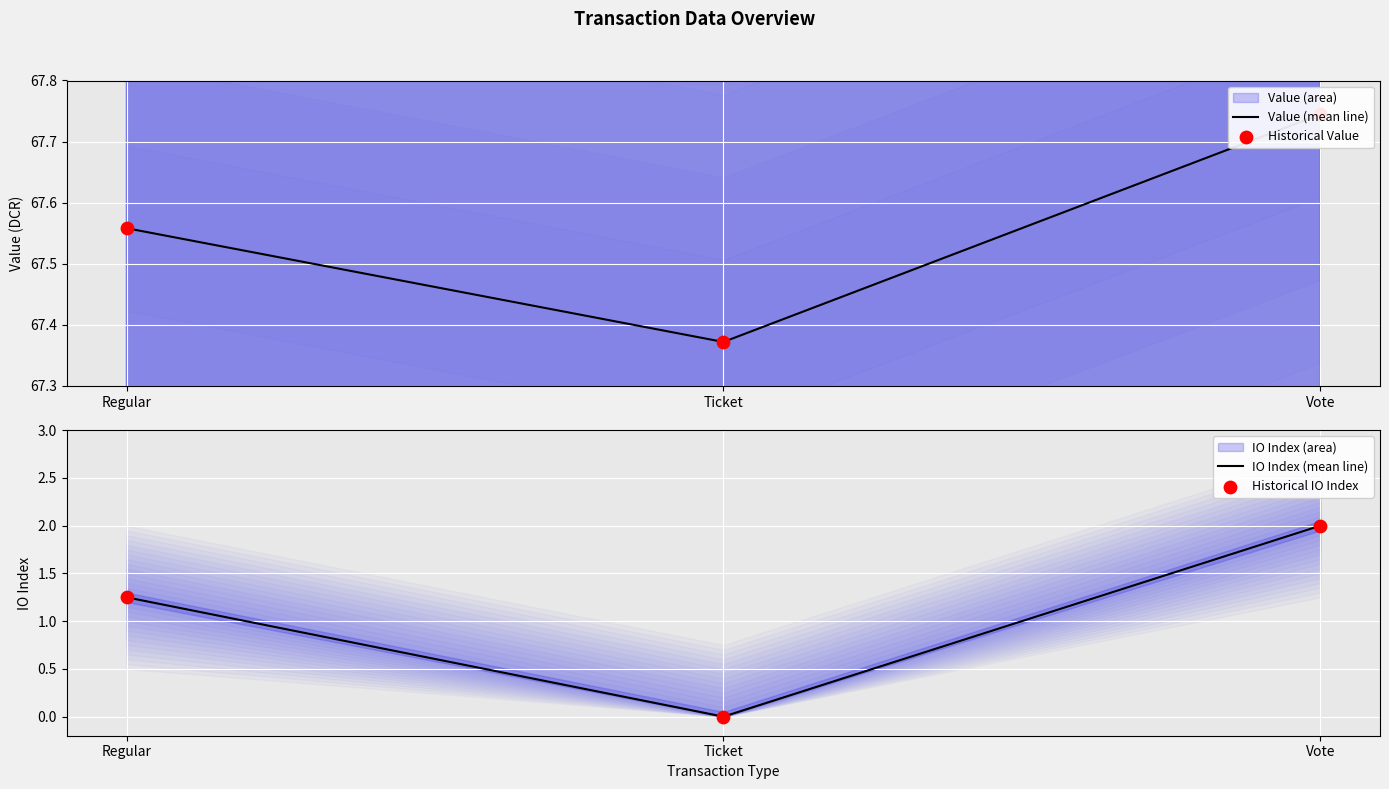

What is the total value across all series at Vote?

139.5